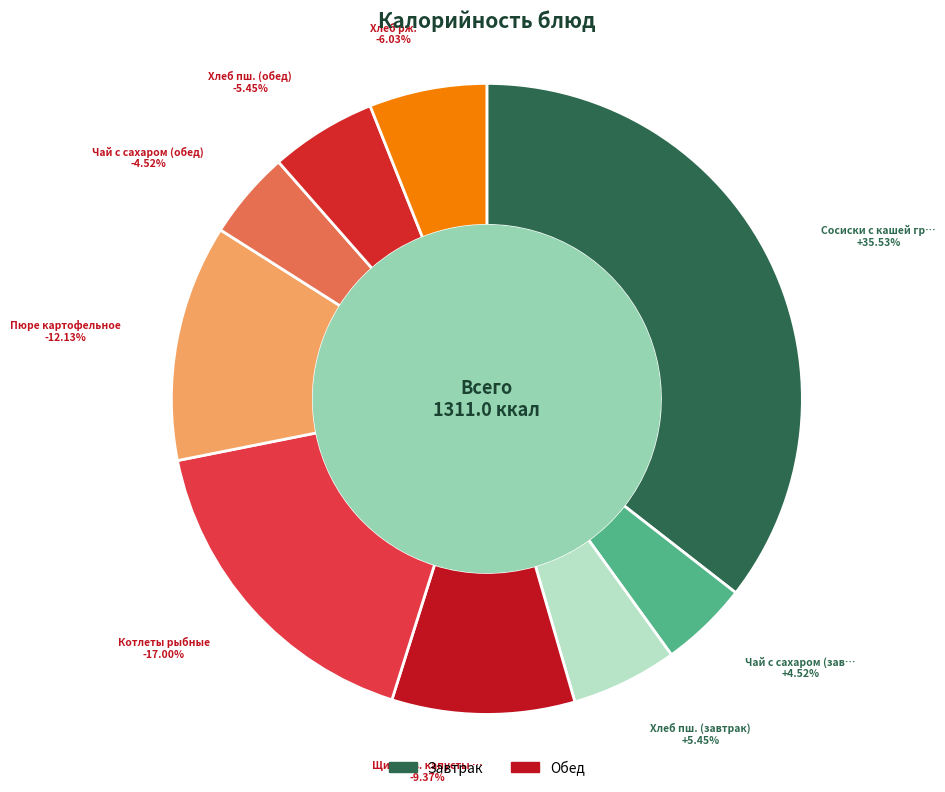

What percentage do Пюре картофельное and Чай с сахаром (завтрак) together represent?

16.7%